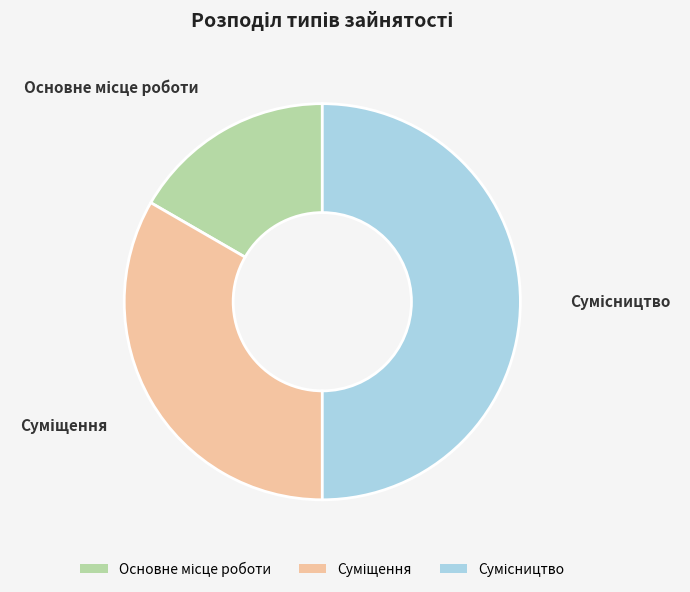

How many slices are in this pie chart?

3